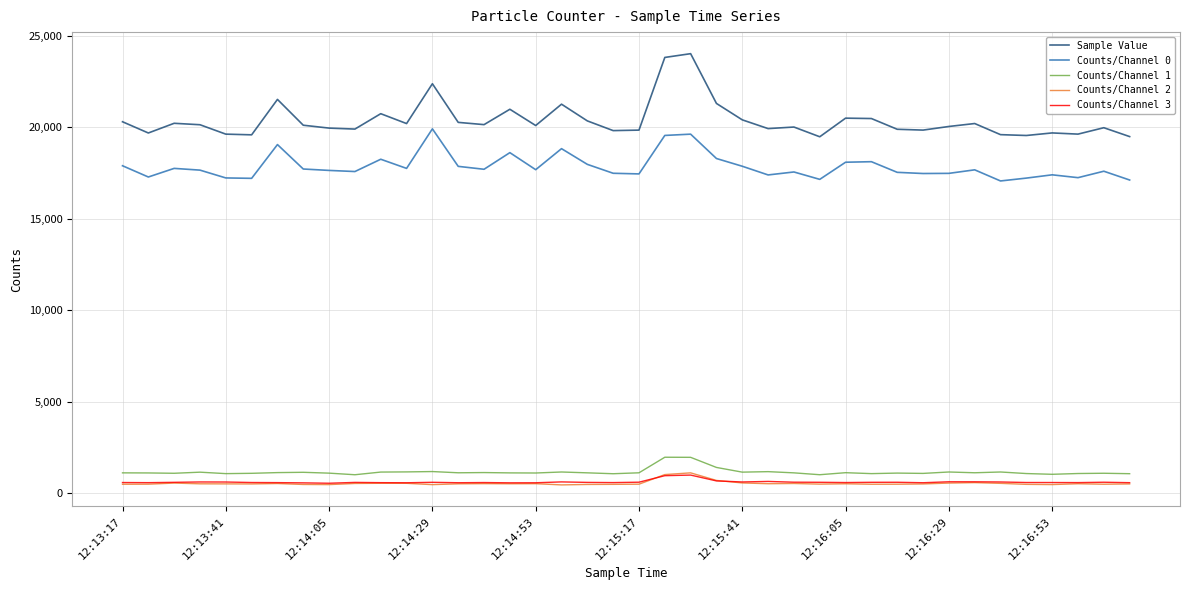

Which series has the largest total across all categories?

Sample Value